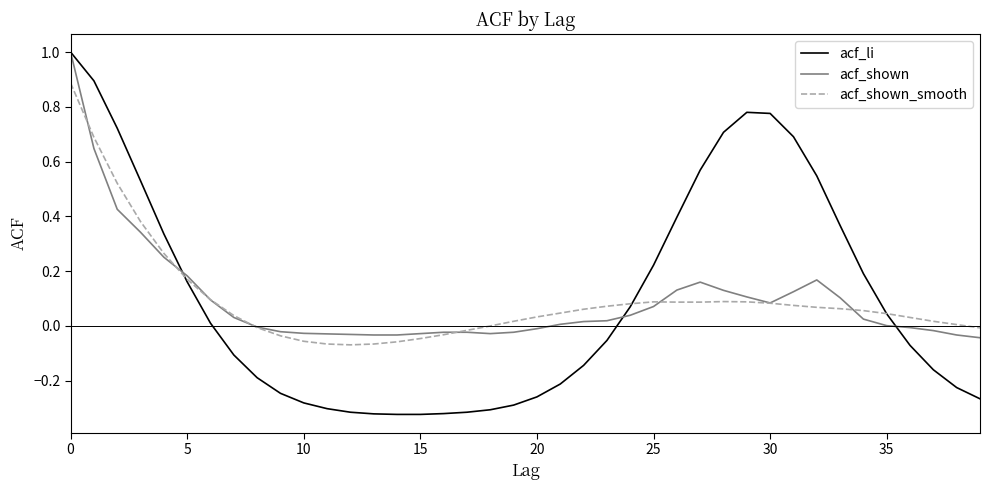

What is the maximum value shown in the chart?

1.0